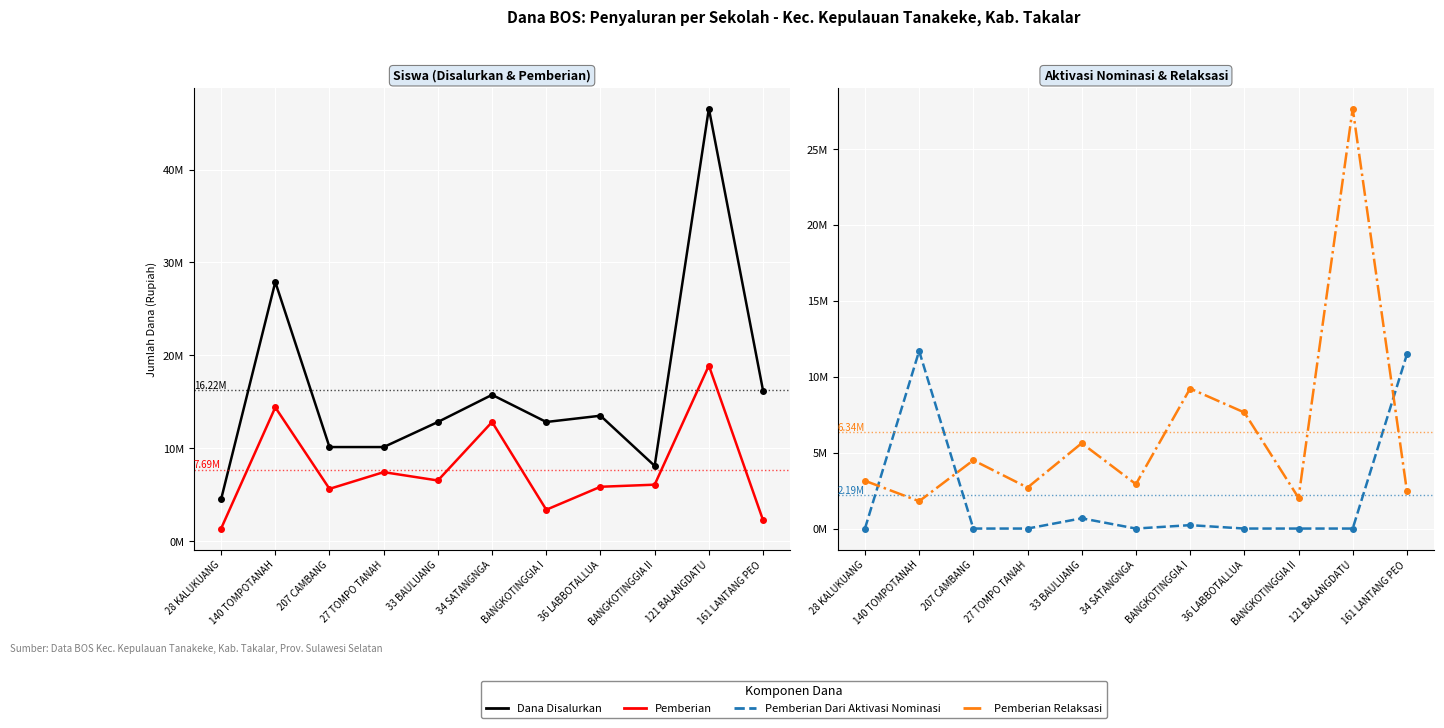

What is the difference between the highest and lowest values at 33 BAULUANG?

12150000